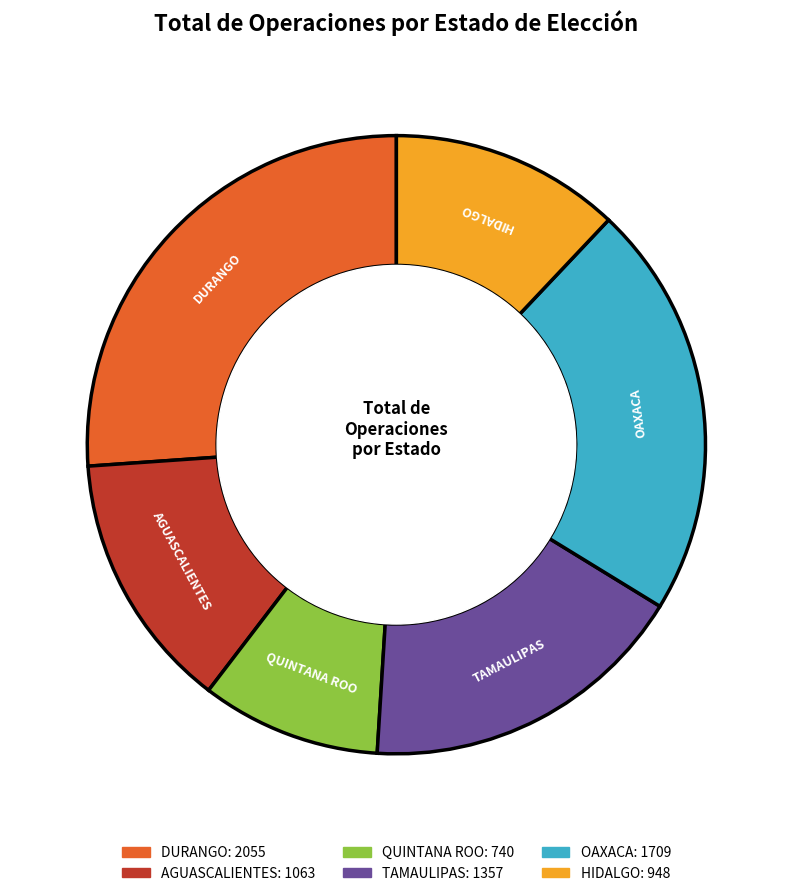

Is there any slice that represents more than half of the pie?

No